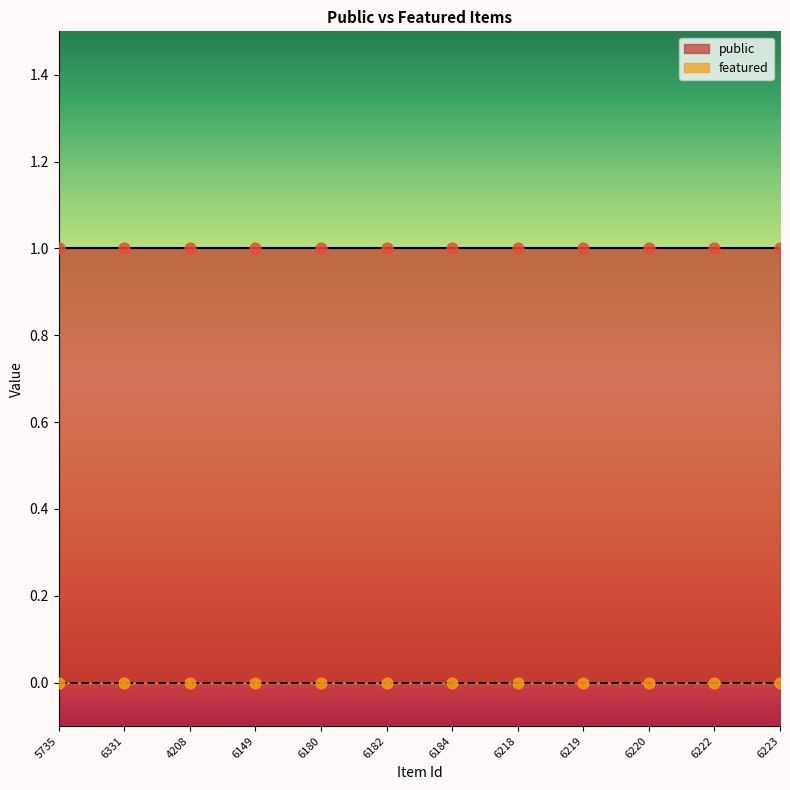

Which series has the largest Y range (max minus min)?

public